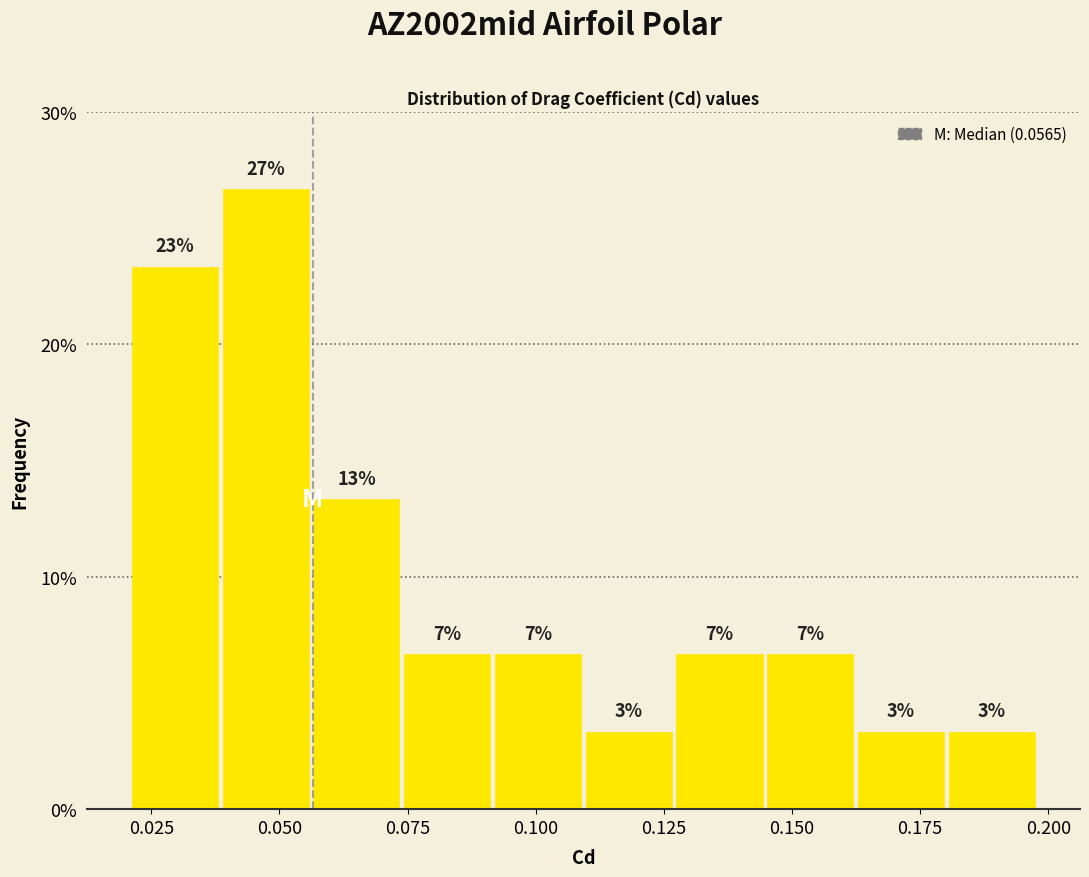

Read against the x-axis, roughly where is the centre of the tallest bar?

0.045